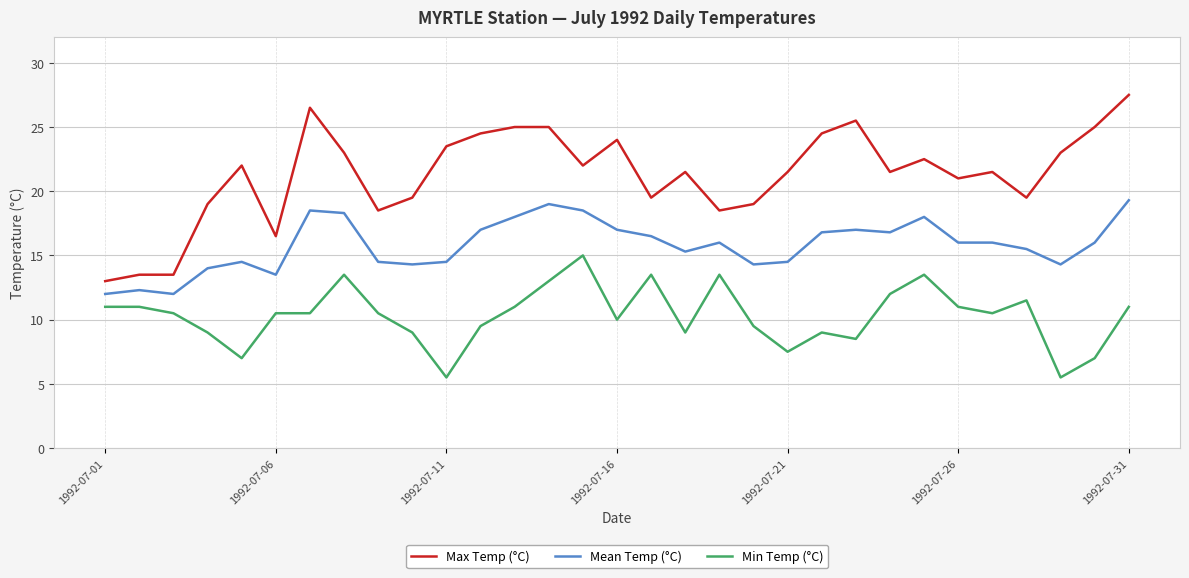

List the series in order of their overall mean, highest first.

Max Temp (°C), Mean Temp (°C), Min Temp (°C)